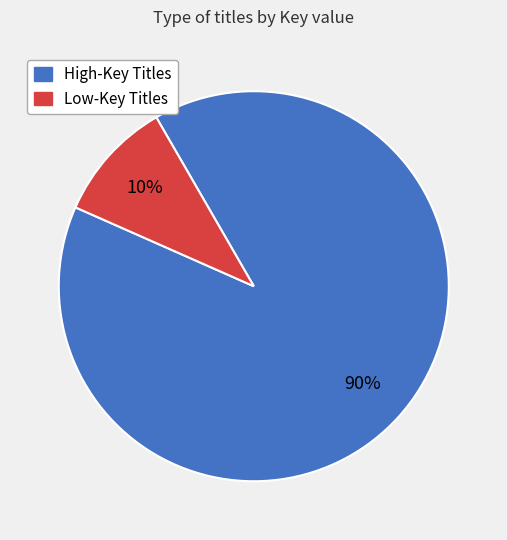

To the nearest percent, what is the average slice percentage?

50%